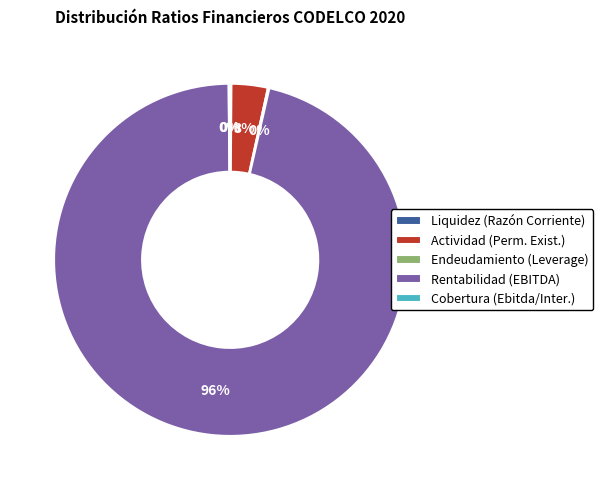

Is it true that Rentabilidad (EBITDA) is 96% of the pie?

True